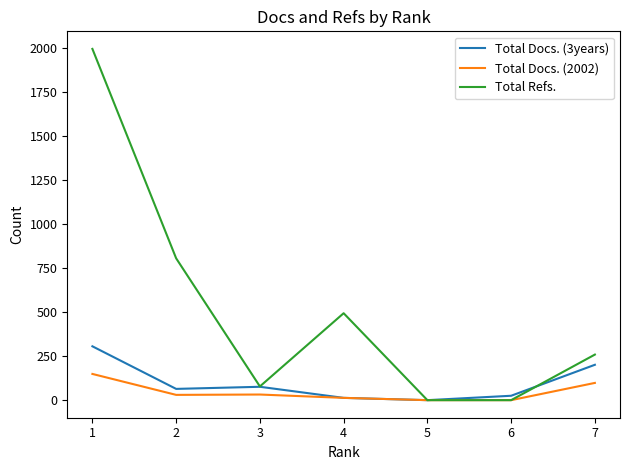

Is it true that Total Refs. equals 1996 at 1?

True